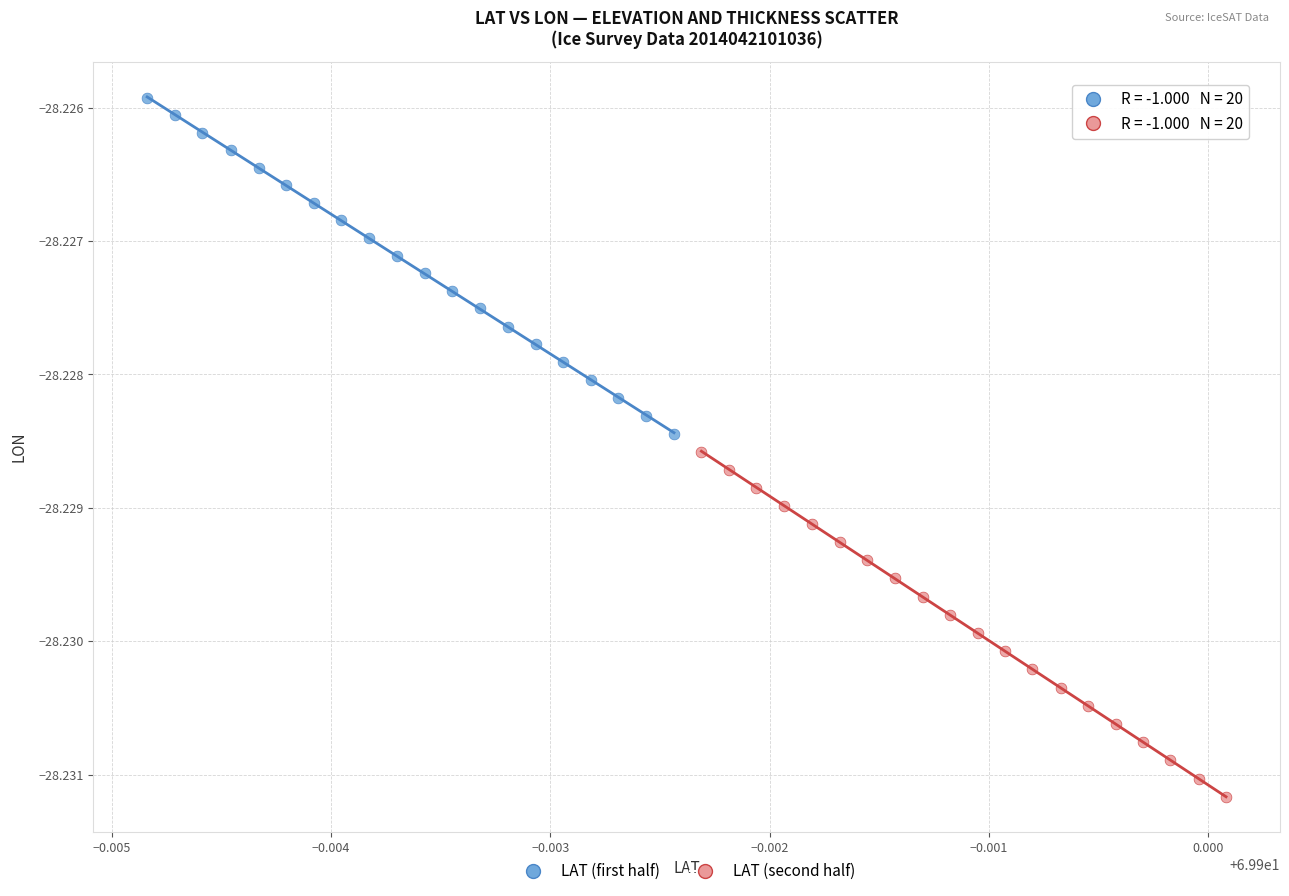

Which series reaches the maximum Y coordinate?

LAT (first half)